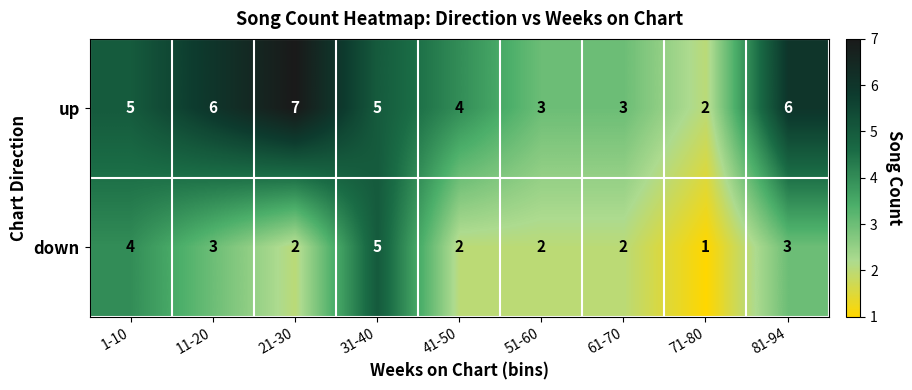

How many categories are shown in the chart?

9